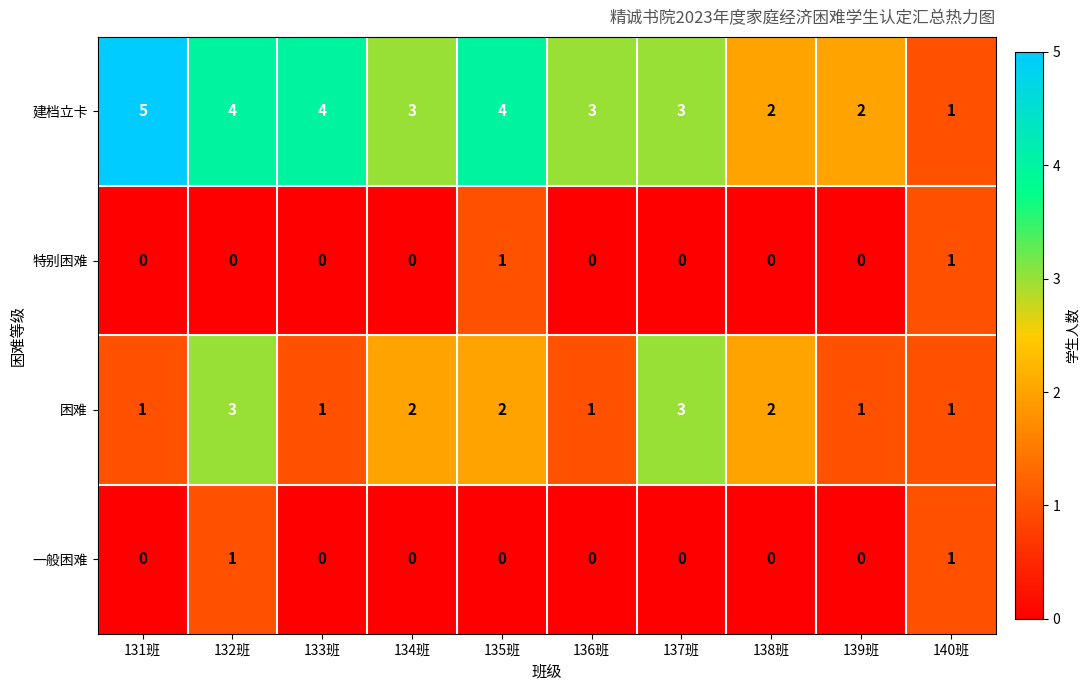

At how many categories does at least one series exceed 0?

10